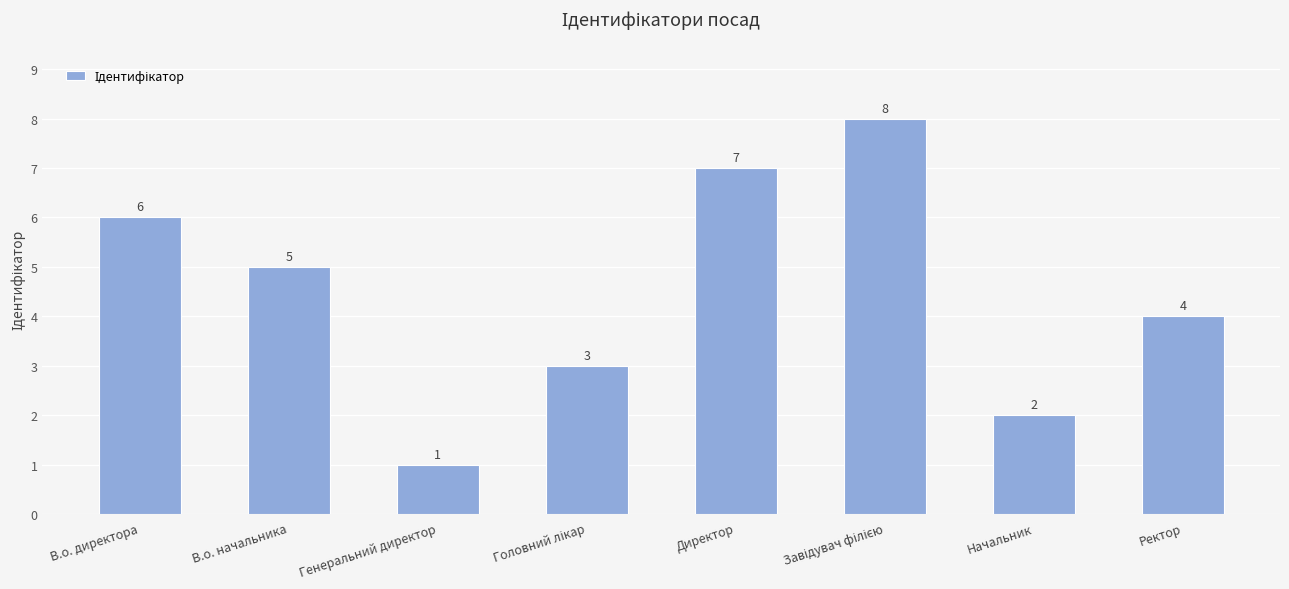

How many values are between 3 and 7?

5